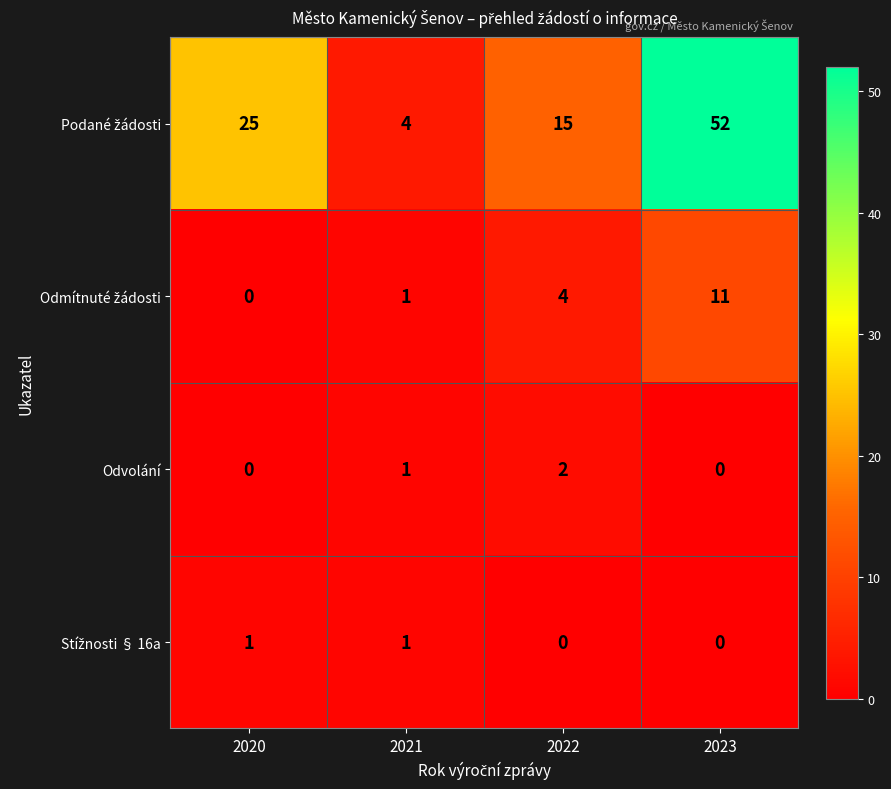

Is it true that Odvolání equals 2 at 2022?

True